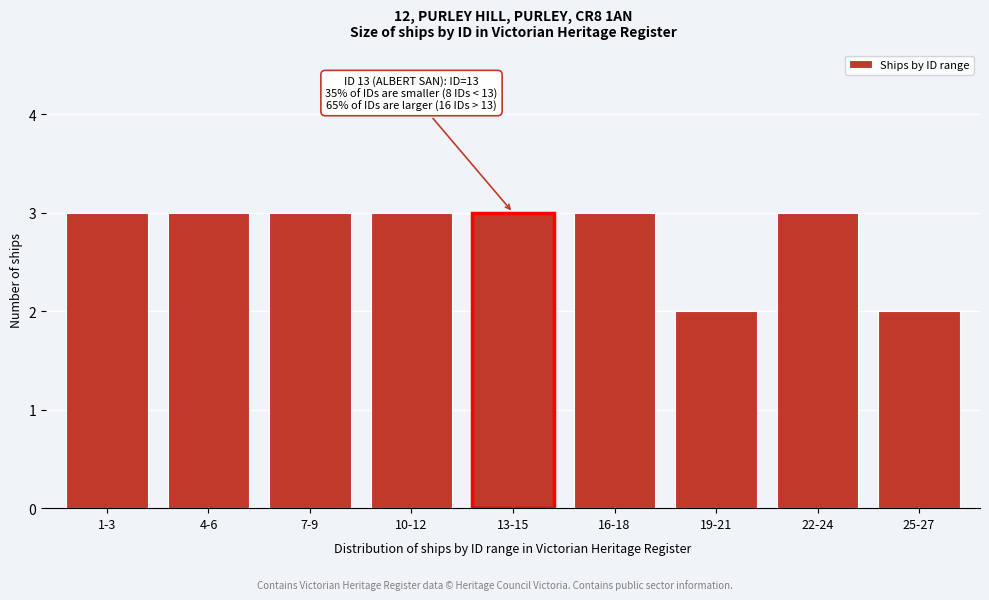

Reading right to left, extract all data points from this chart.

25-27=2	22-24=3	19-21=2	16-18=3	13-15=3	10-12=3	7-9=3	4-6=3	1-3=3